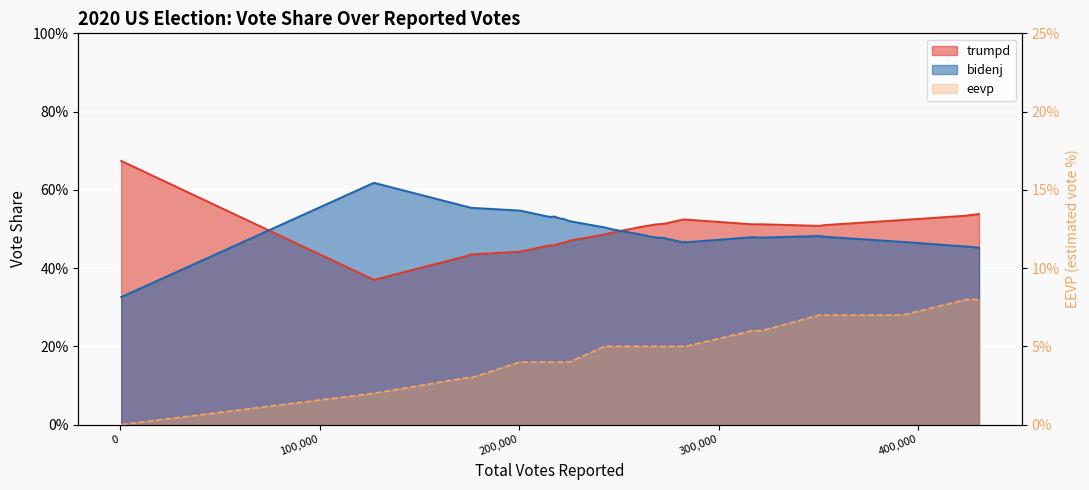

What are all the series names shown in the legend?

trumpd, bidenj, eevp